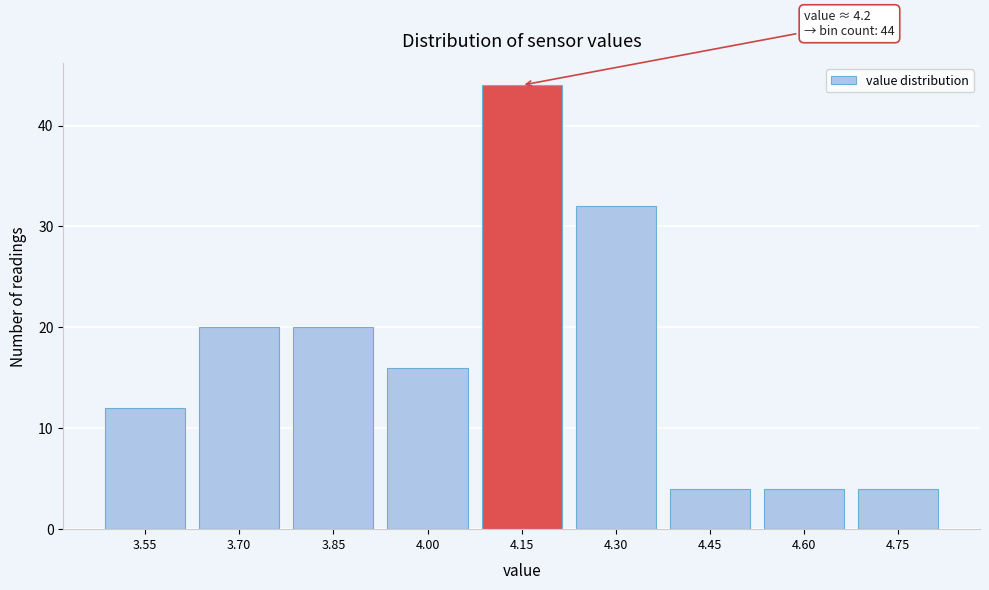

Reading left to right, list all the values displayed in this chart.

3.55=12	3.70=20	3.85=20	4.00=16	4.15=44	4.30=32	4.45=4	4.60=4	4.75=4